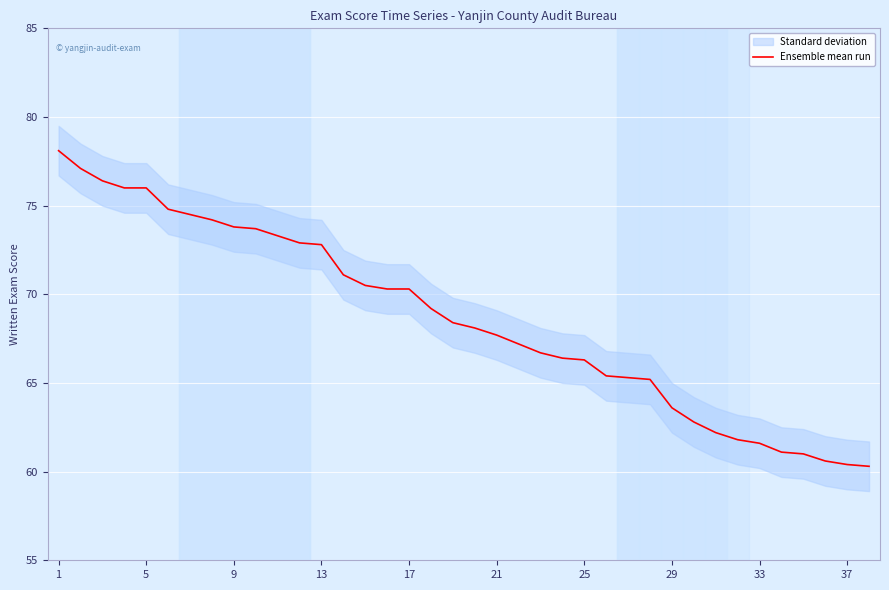

What is the highest value of the Ensemble mean run series?

78.1